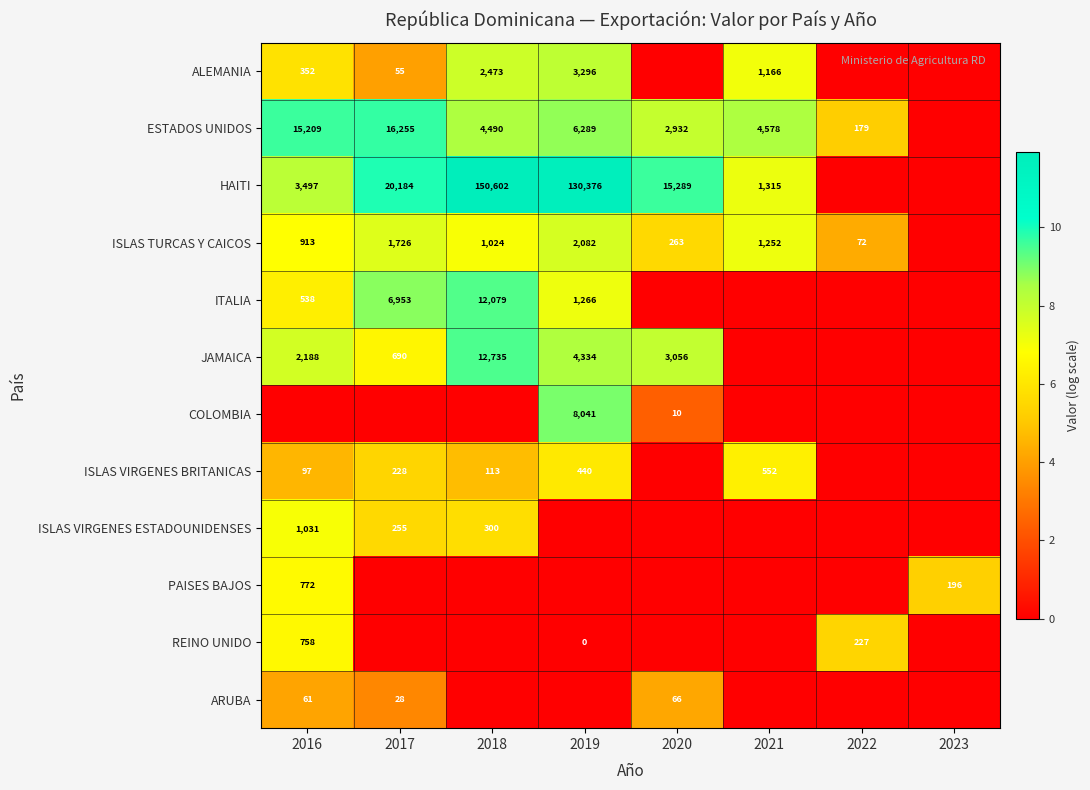

What is the difference between the ESTADOS UNIDOS values at 2016 and 2020?

12277